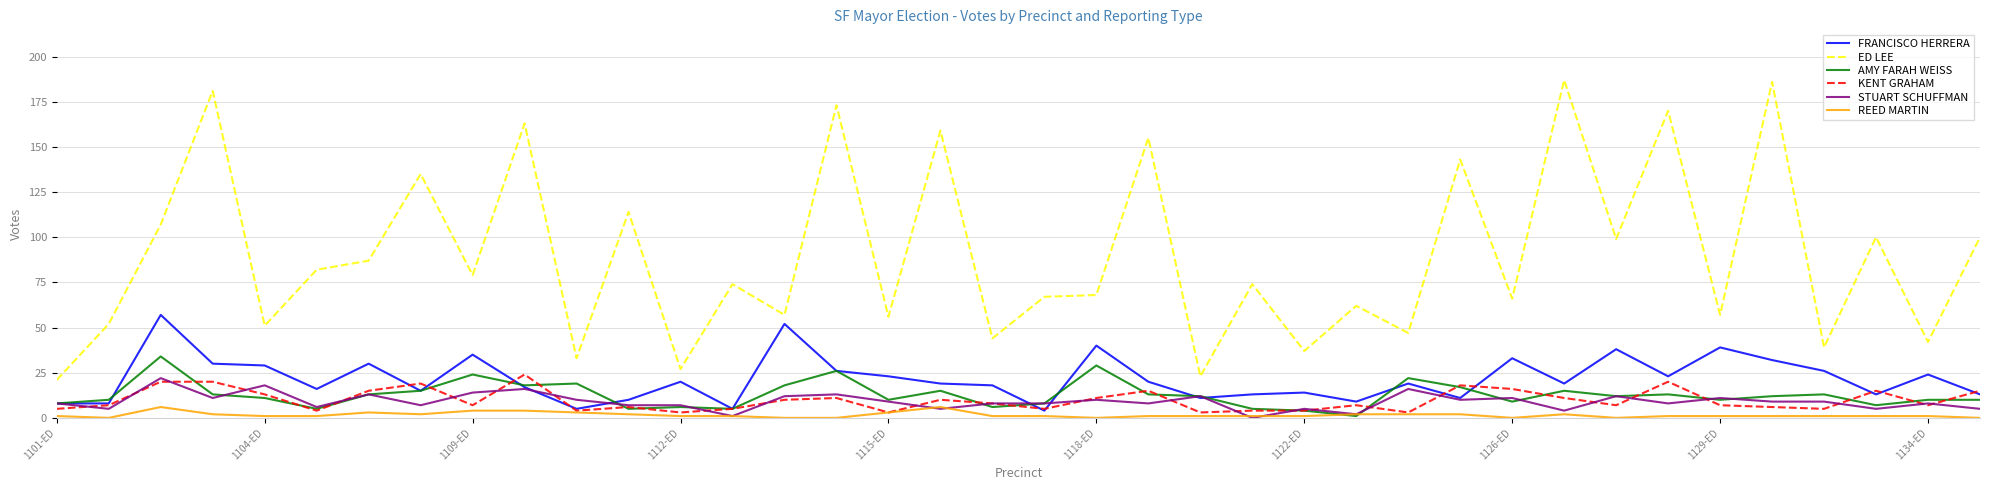

What is the average value of the AMY FARAH WEISS series?

13